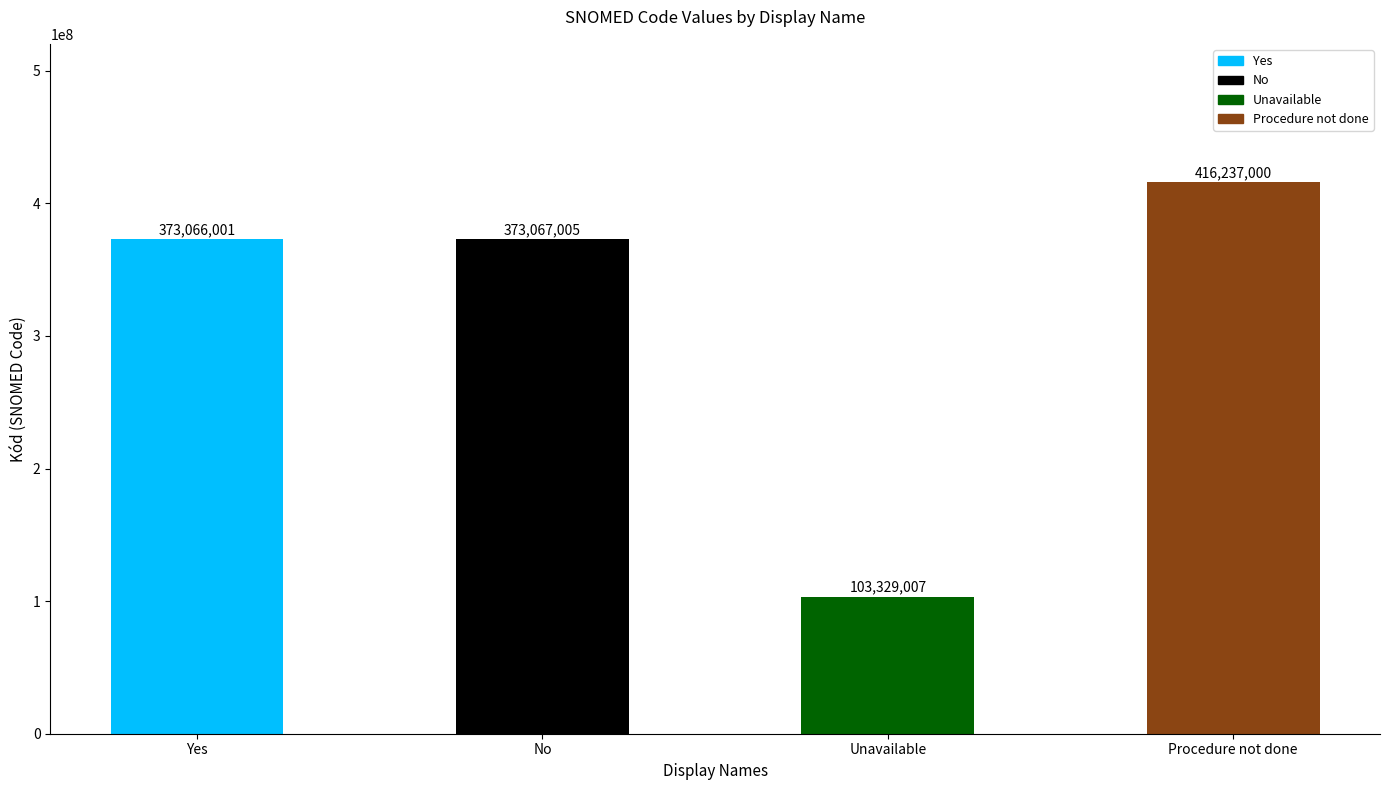

At which category does the chart reach its peak across all series?

Procedure not done